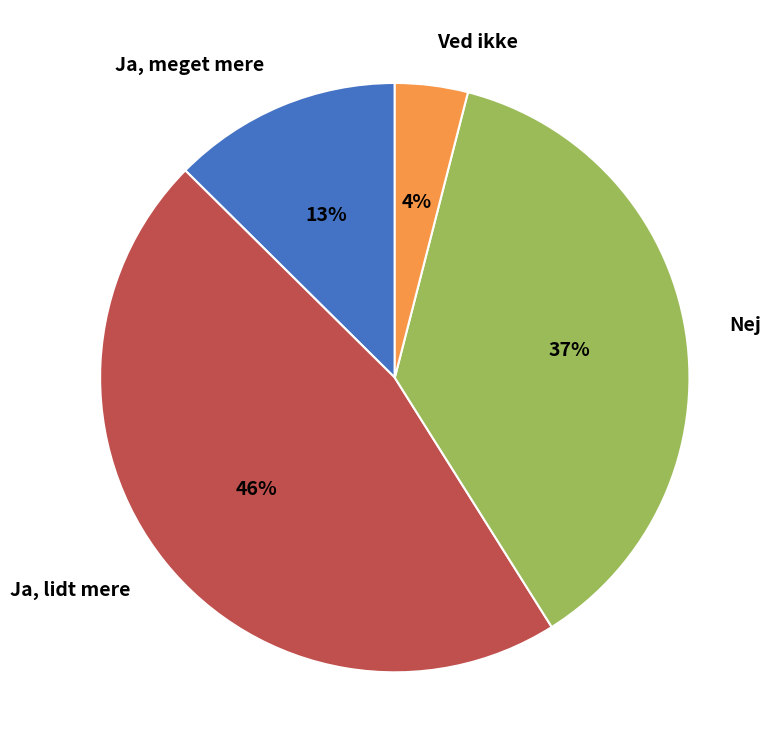

Is the sum of Ja, meget mere and Ja, lidt mere greater than half?

Yes